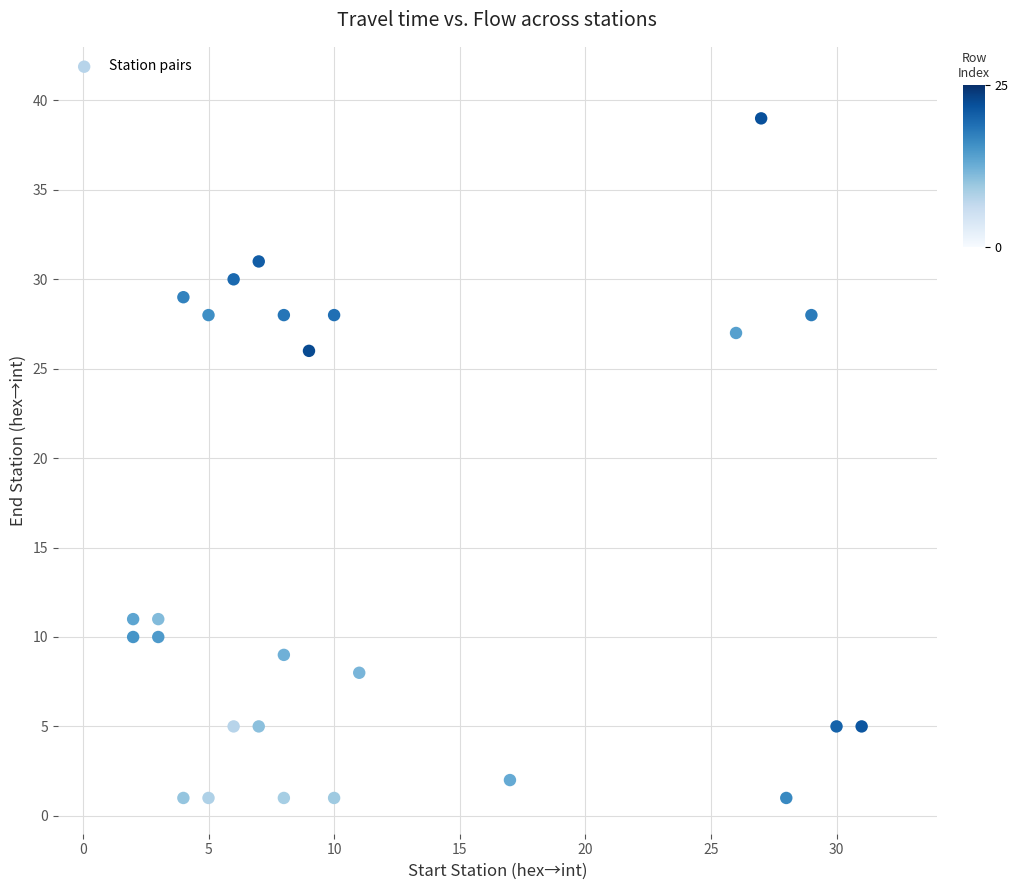

What is the range of X values (max minus min)?

29